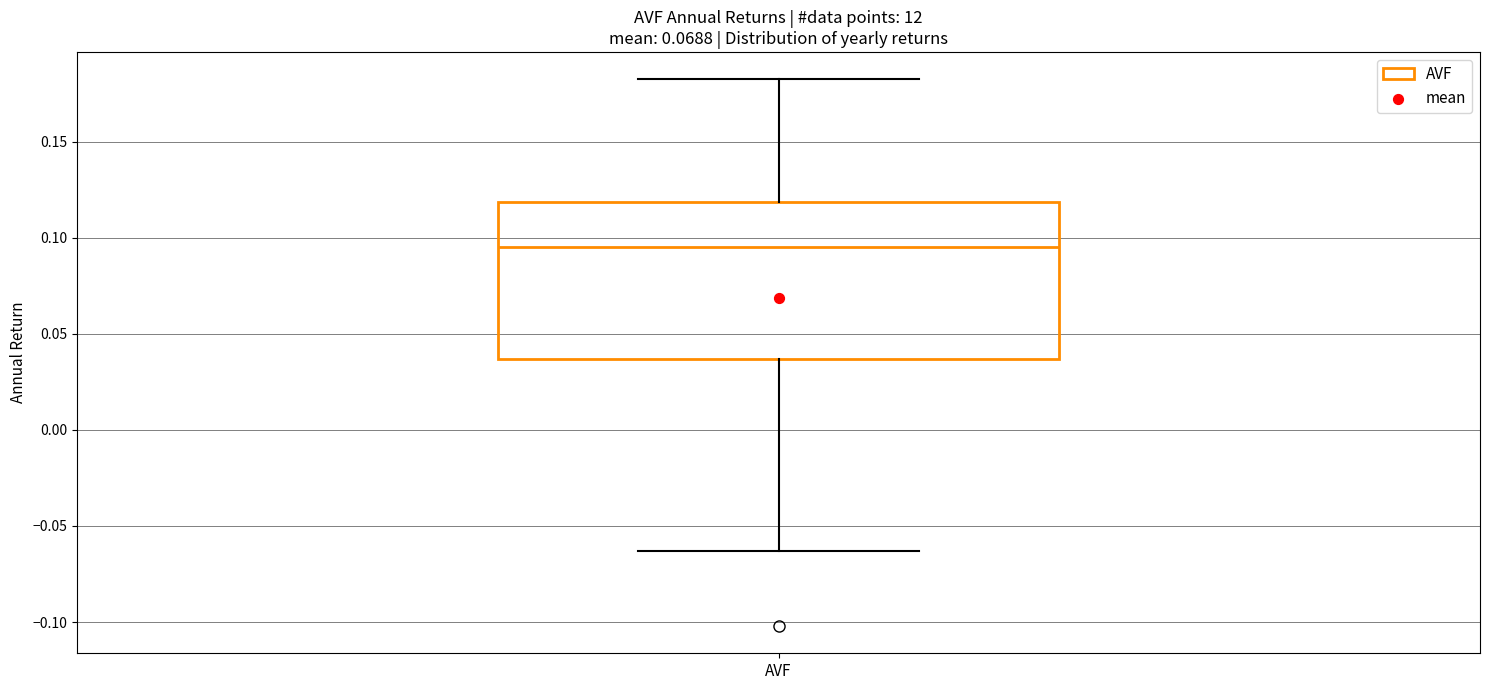

Where does the median line of the box for AVF sit on the y-axis? The values are not printed on the chart, so give them approximately, as read against the axis.

0.095